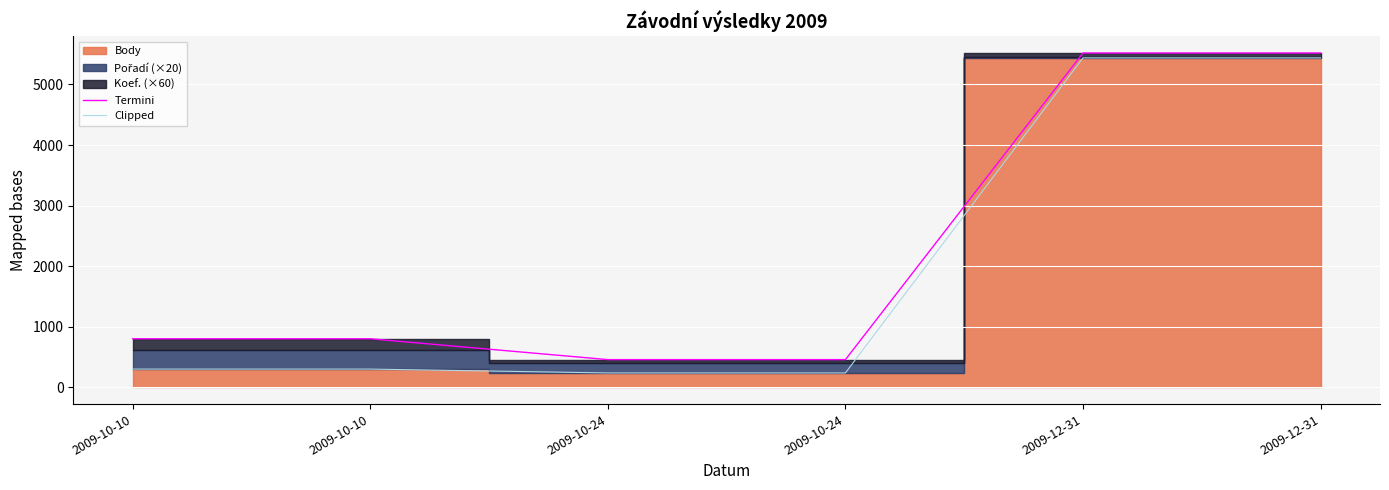

Which series has the largest total across all categories?

Termini